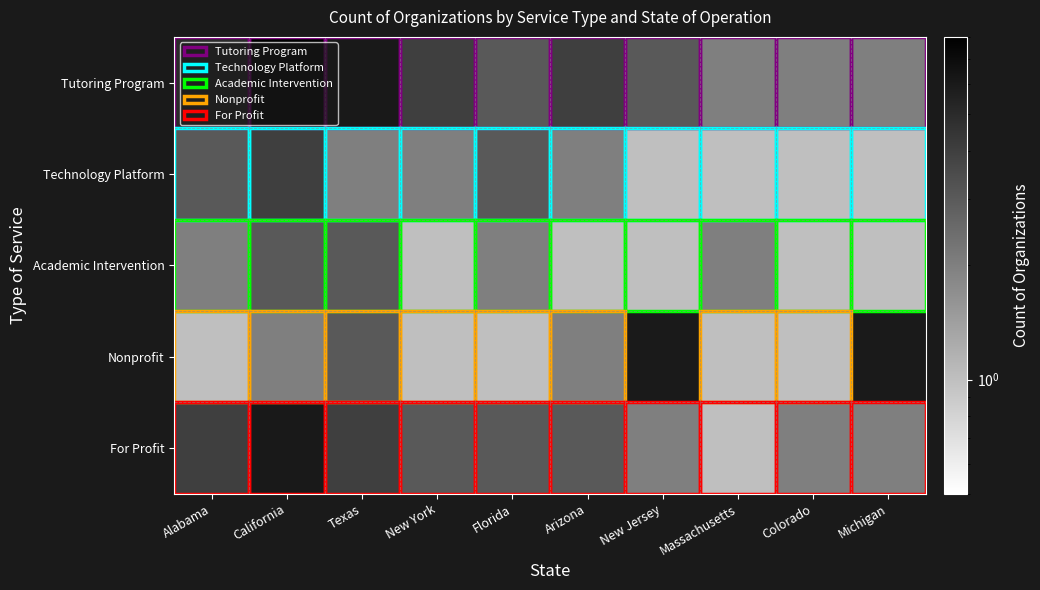

Which category has the highest value across all series?

California